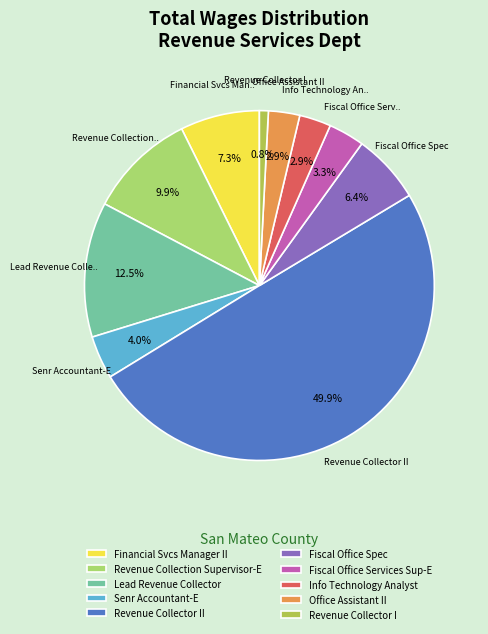

To the nearest percent, what percentage of the pie is Info Technology Analyst?

3%